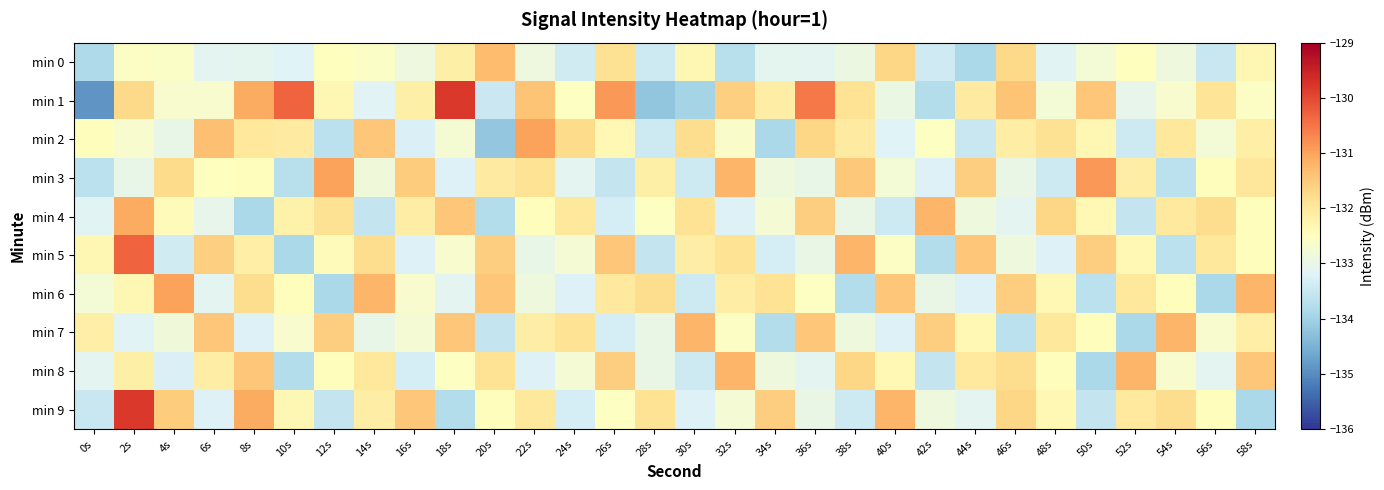

How many distinct data groups are displayed?

10